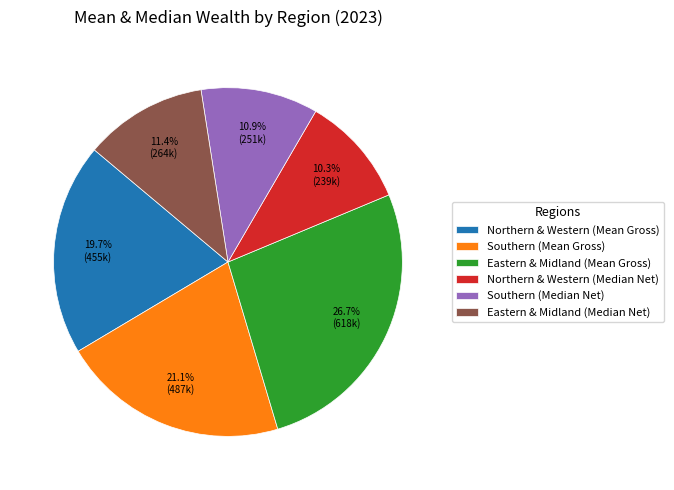

To the nearest percent, what portion does Southern (Mean Gross) represent?

21%